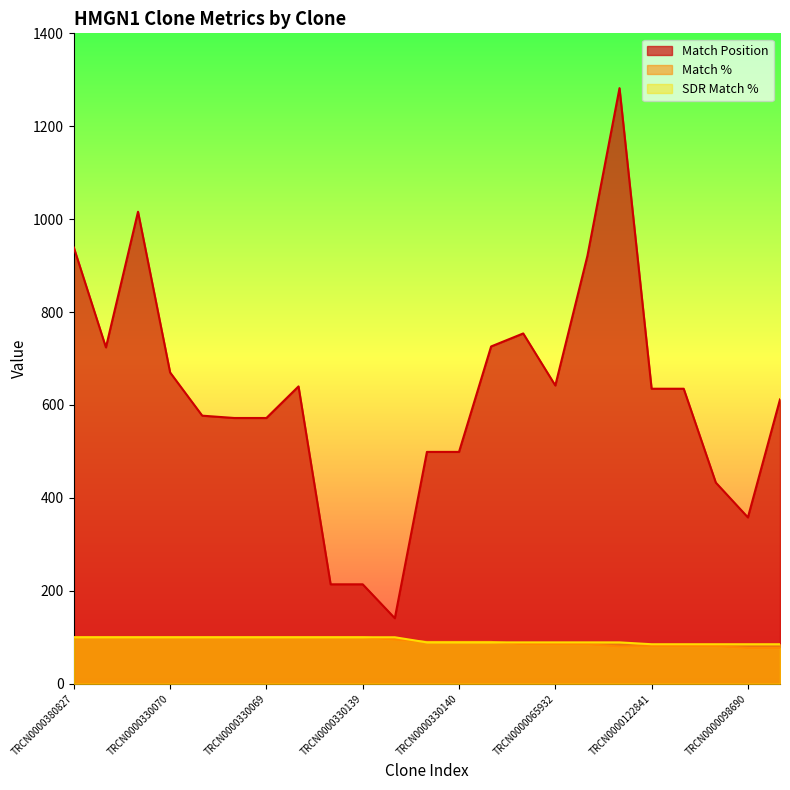

Reading left to right, extract all data points from this chart.

Match Position: TRCN0000380827=939	TRCN0000330142=724	TRCN0000380992=1016	TRCN0000330070=670	TRCN0000019059=577	TRCN0000019062=572	TRCN0000330069=572	TRCN0000019063=640	TRCN0000019061=214	TRCN0000330139=214	TRCN0000093076=141	TRCN0000019060=499	TRCN0000330140=499	TRCN0000430019=726	TRCN0000353114=754	TRCN0000065932=642	TRCN0000032049=921	TRCN0000421752=1282	TRCN0000122841=635	TRCN0000343354=635	TRCN0000243127=433	TRCN0000098690=358	TRCN0000162954=612
Match %: TRCN0000380827=100	TRCN0000330142=100	TRCN0000380992=100	TRCN0000330070=100	TRCN0000019059=100	TRCN0000019062=100	TRCN0000330069=100	TRCN0000019063=100	TRCN0000019061=100	TRCN0000330139=100	TRCN0000093076=95	TRCN0000019060=90	TRCN0000330140=90	TRCN0000430019=90	TRCN0000353114=85	TRCN0000065932=85	TRCN0000032049=85	TRCN0000421752=80	TRCN0000122841=81	TRCN0000343354=81	TRCN0000243127=81	TRCN0000098690=77	TRCN0000162954=77
SDR Match %: TRCN0000380827=100	TRCN0000330142=100	TRCN0000380992=100	TRCN0000330070=100	TRCN0000019059=100	TRCN0000019062=100	TRCN0000330069=100	TRCN0000019063=100	TRCN0000019061=100	TRCN0000330139=100	TRCN0000093076=100	TRCN0000019060=89	TRCN0000330140=89	TRCN0000430019=89	TRCN0000353114=89	TRCN0000065932=89	TRCN0000032049=89	TRCN0000421752=89	TRCN0000122841=85	TRCN0000343354=85	TRCN0000243127=85	TRCN0000098690=85	TRCN0000162954=85